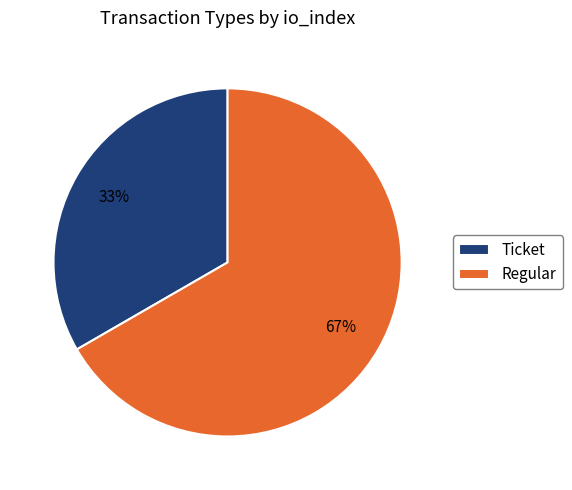

How many segments does this pie chart have?

2